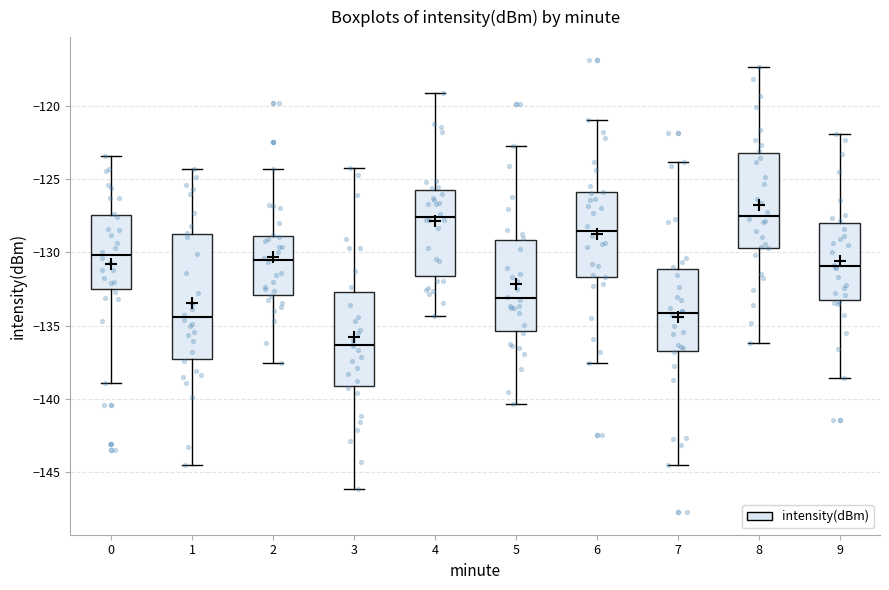

Comparing the boxes themselves (not the whiskers), which one is the tallest?

1